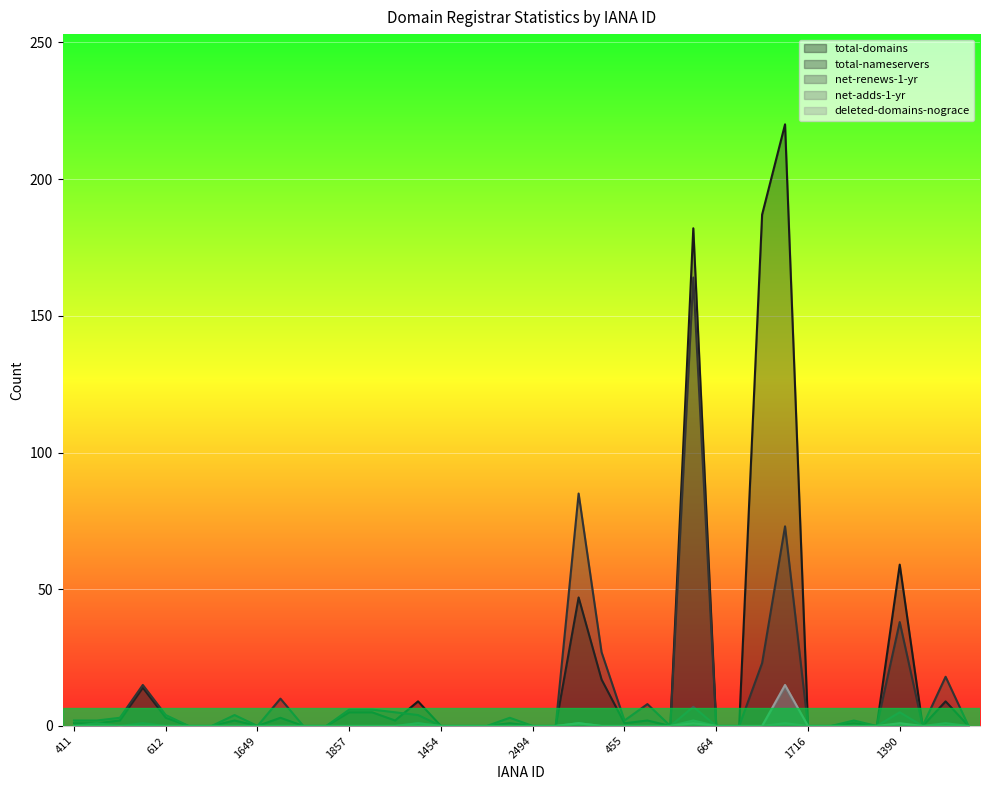

What is the total value across all series at 1443?

15